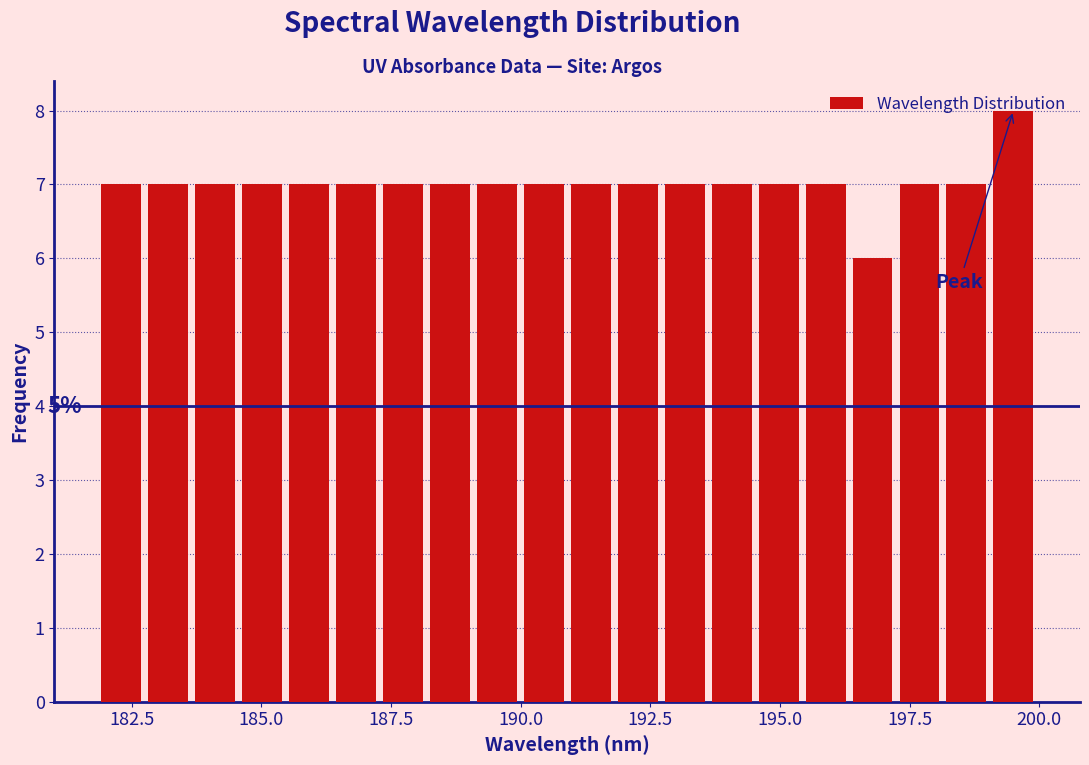

Read against the x-axis, roughly where is the centre of the tallest bar?

199.5